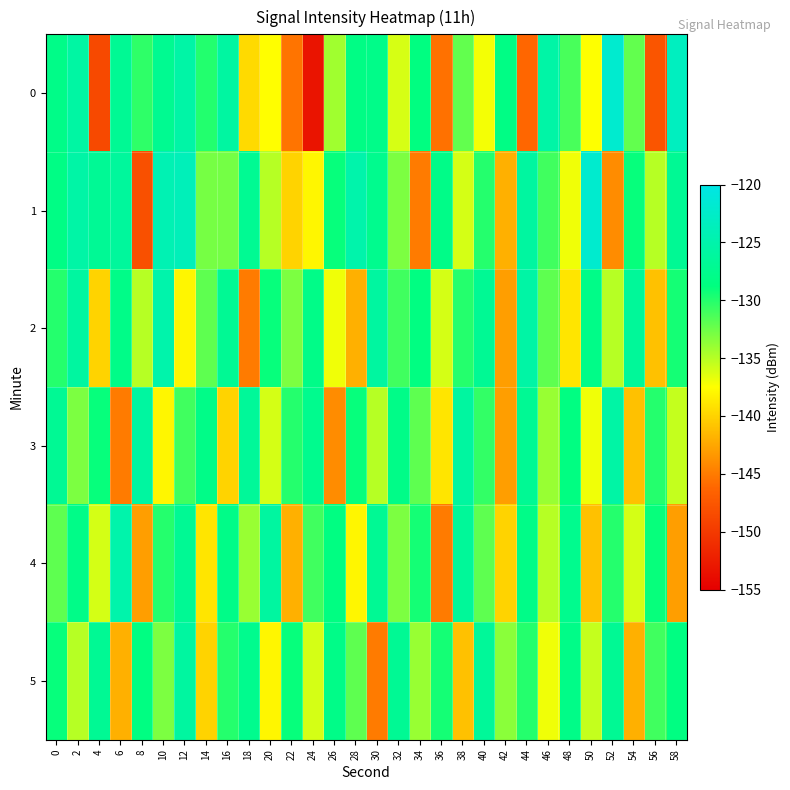

What is the smallest value displayed?

-153.2